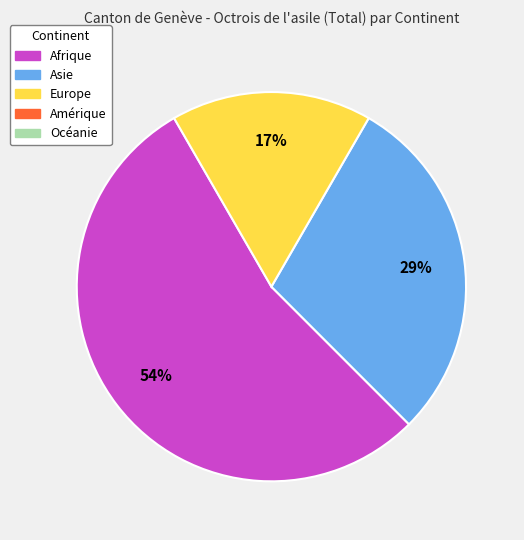

Count the number of slices in the pie.

3